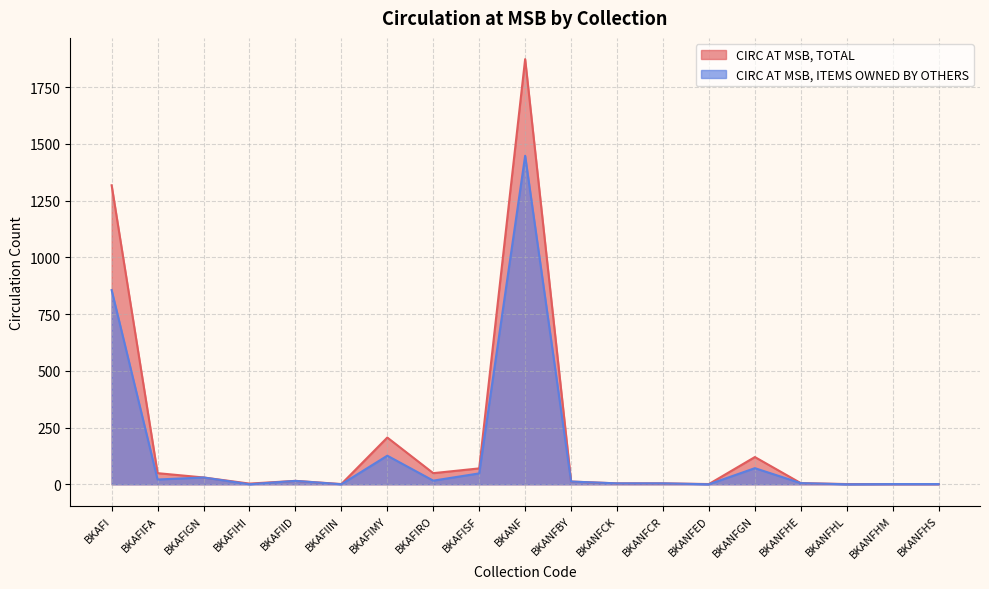

How many lines are shown in the chart?

2